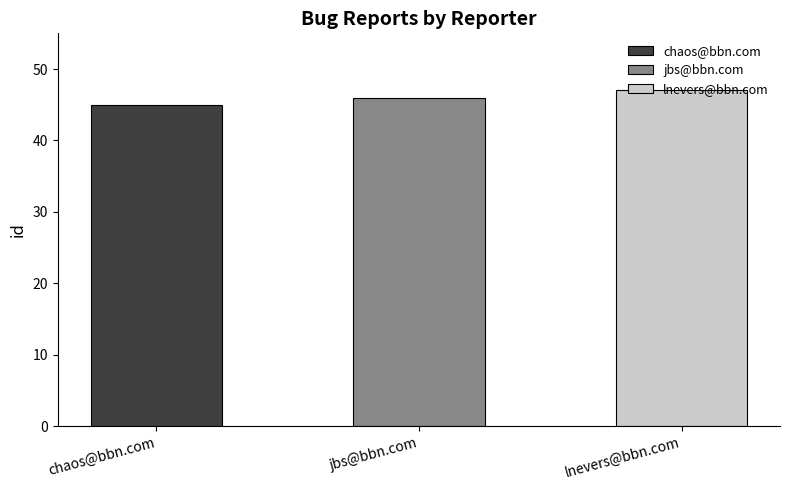

Count the values in the range 45 to 47.

3